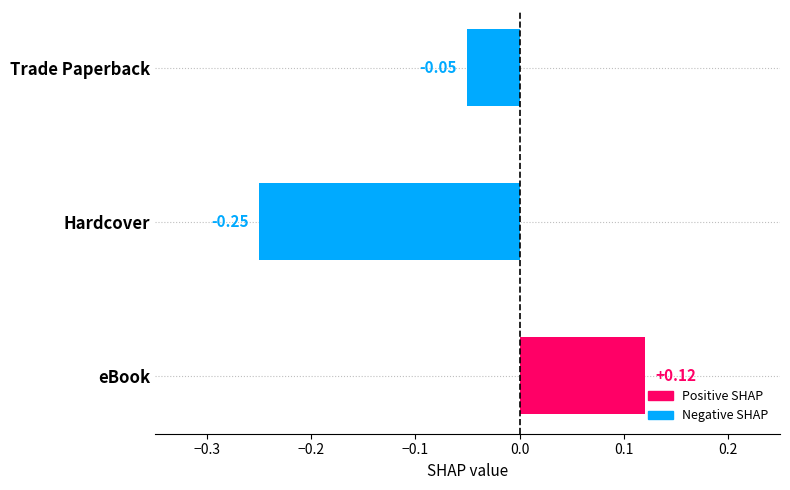

Where is the data nearest to the value 0?

Trade Paperback